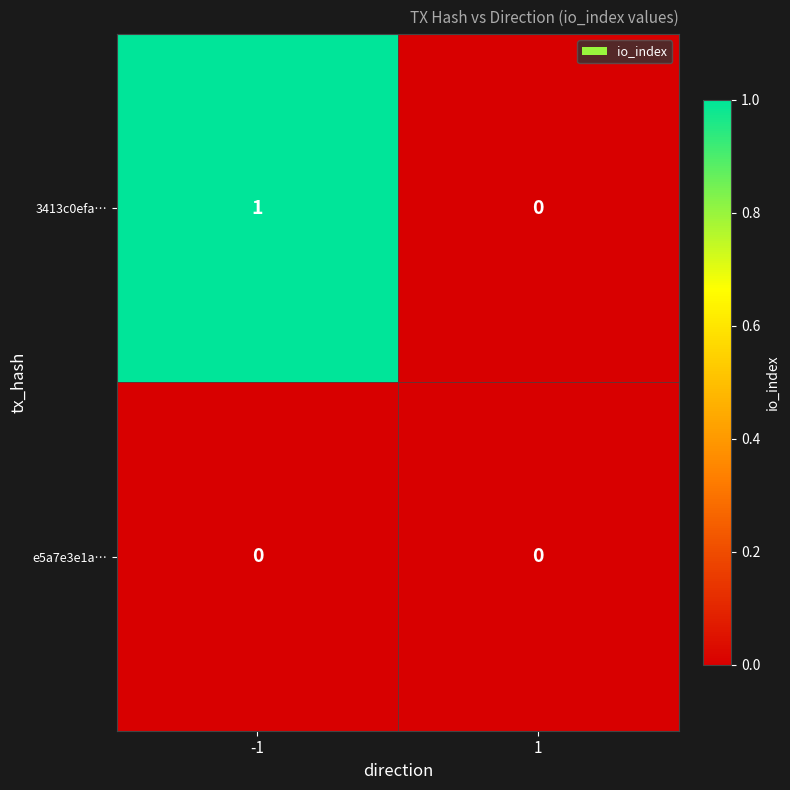

Which series changed the most between -1 and 1?

3413c0efa…